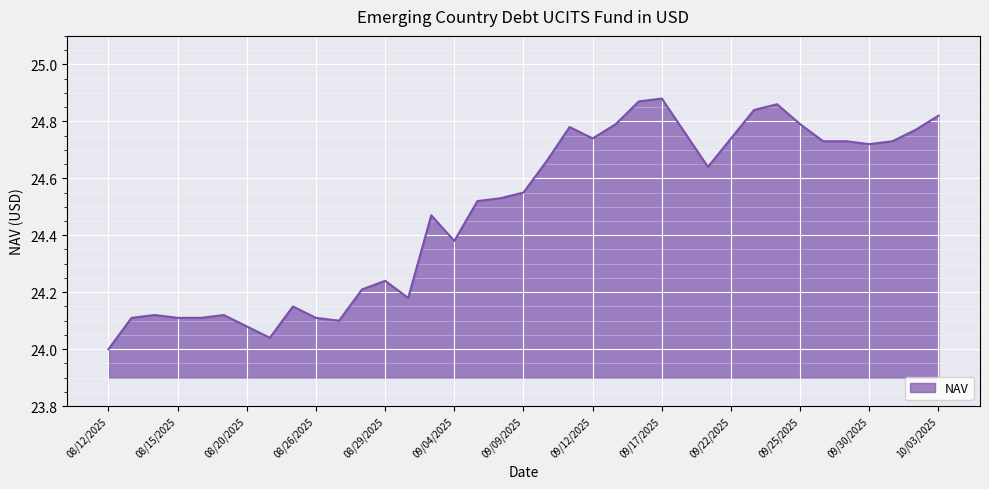

What is the difference between the maximum and minimum values?

0.9